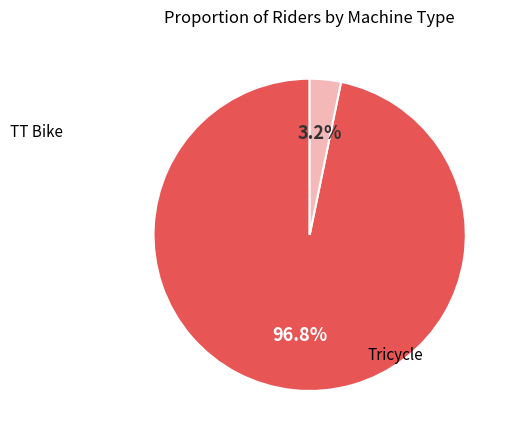

Is there a majority slice in this chart?

Yes